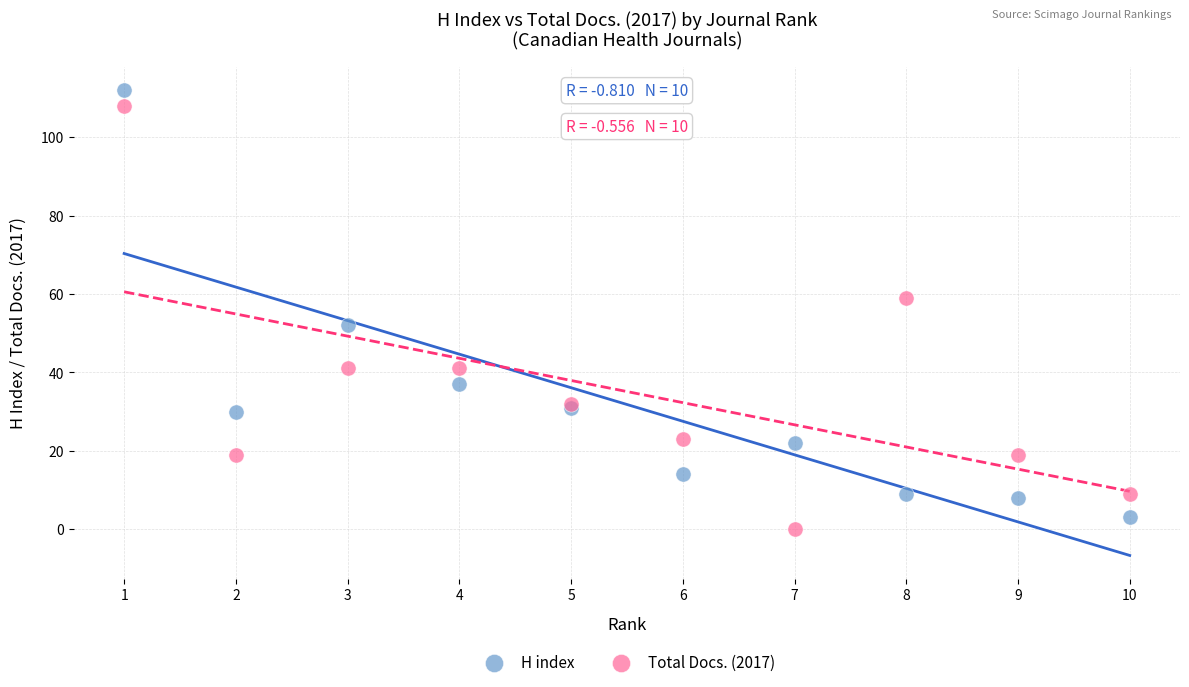

In the Total Docs. (2017) series, what Y value is closest to 54?

59